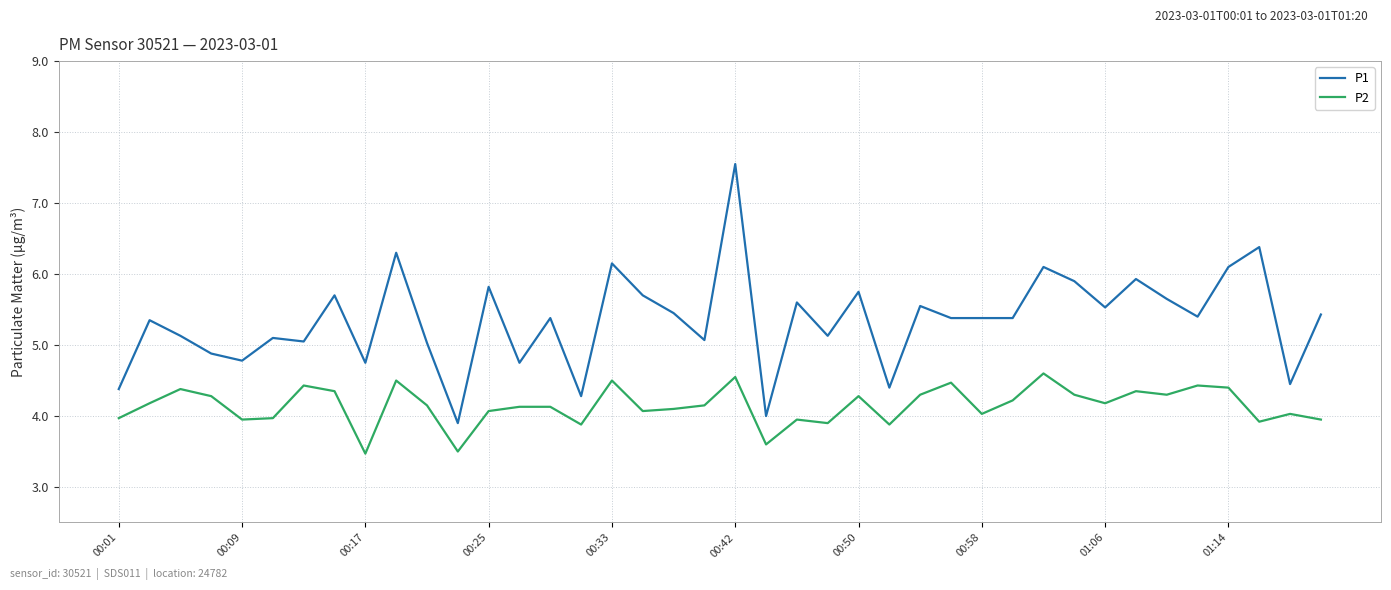

Which series has the widest spread of values?

P1